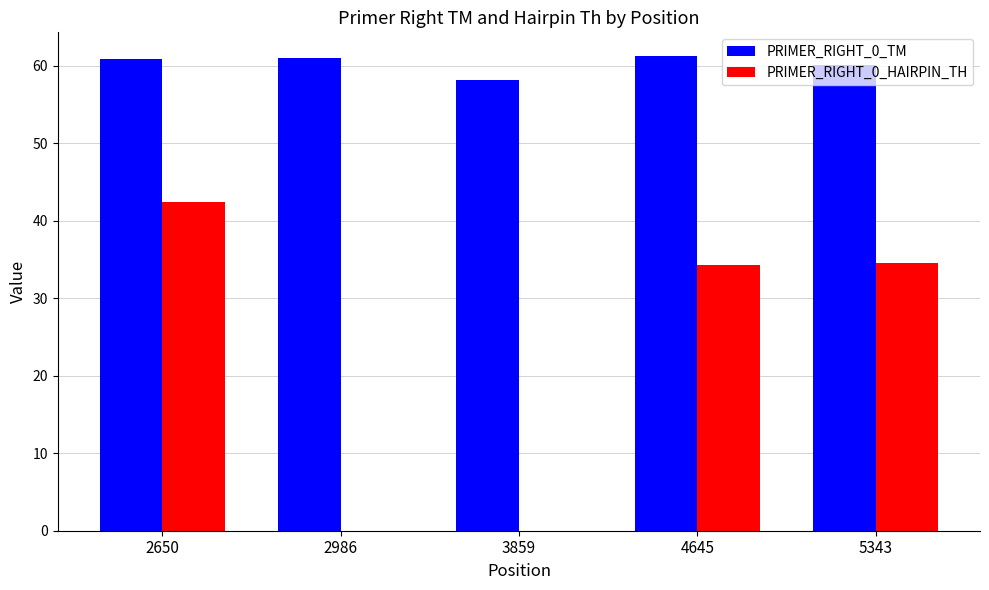

The value of PRIMER_RIGHT_0_TM at 3859 is 58.2. True or false?

True